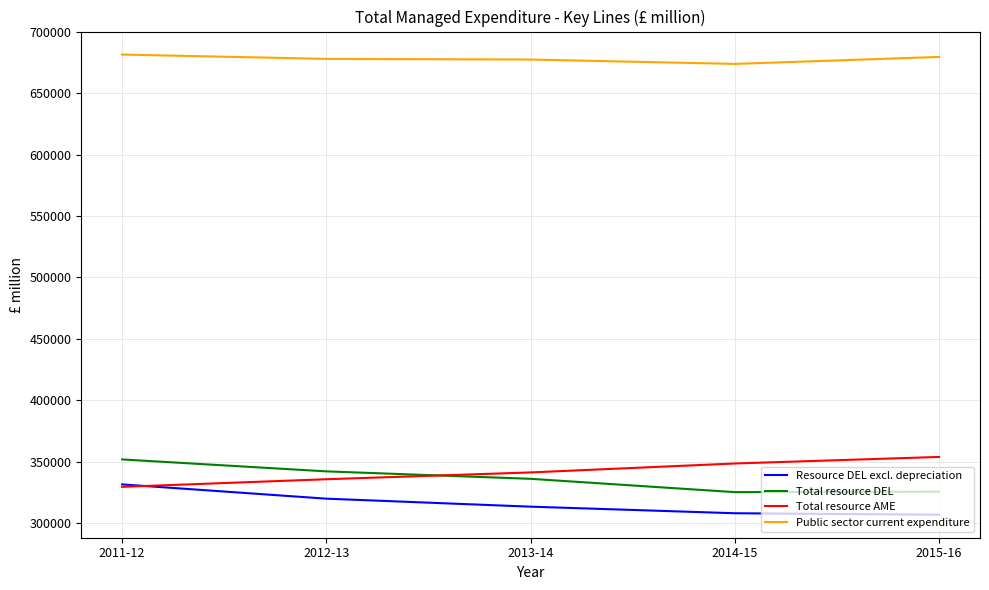

True or false: Total resource AME has a value of 329560 at 2011-12.

True